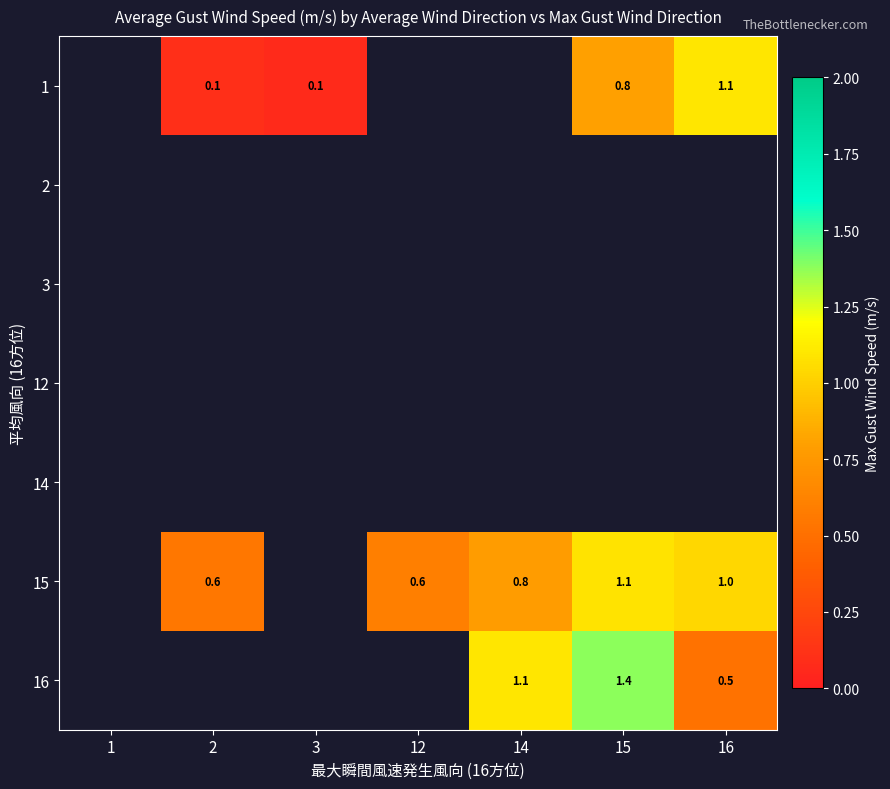

Between 3 and 14, which is larger?

14